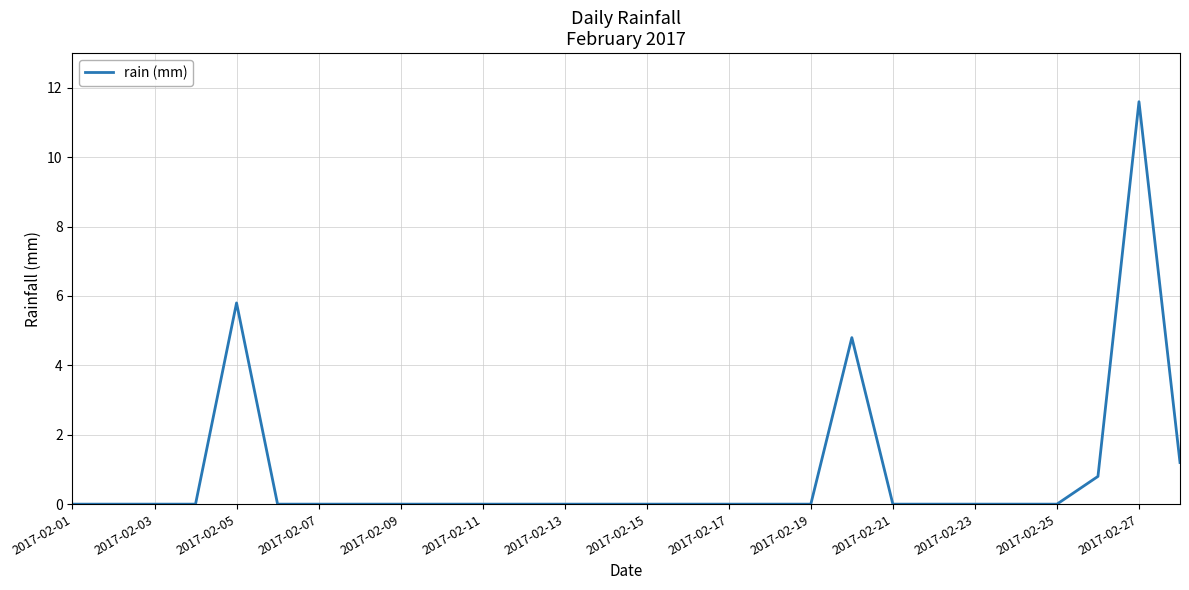

What is the difference between the maximum and minimum values?

11.6